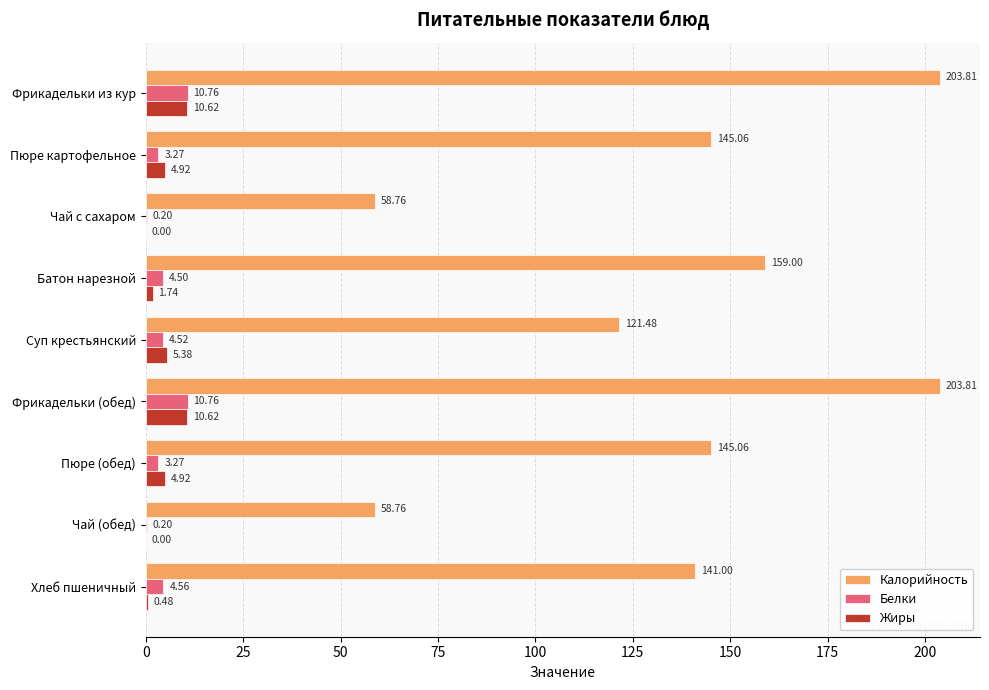

Between Чай с сахаром and Батон нарезной, which series saw the biggest shift?

Калорийность